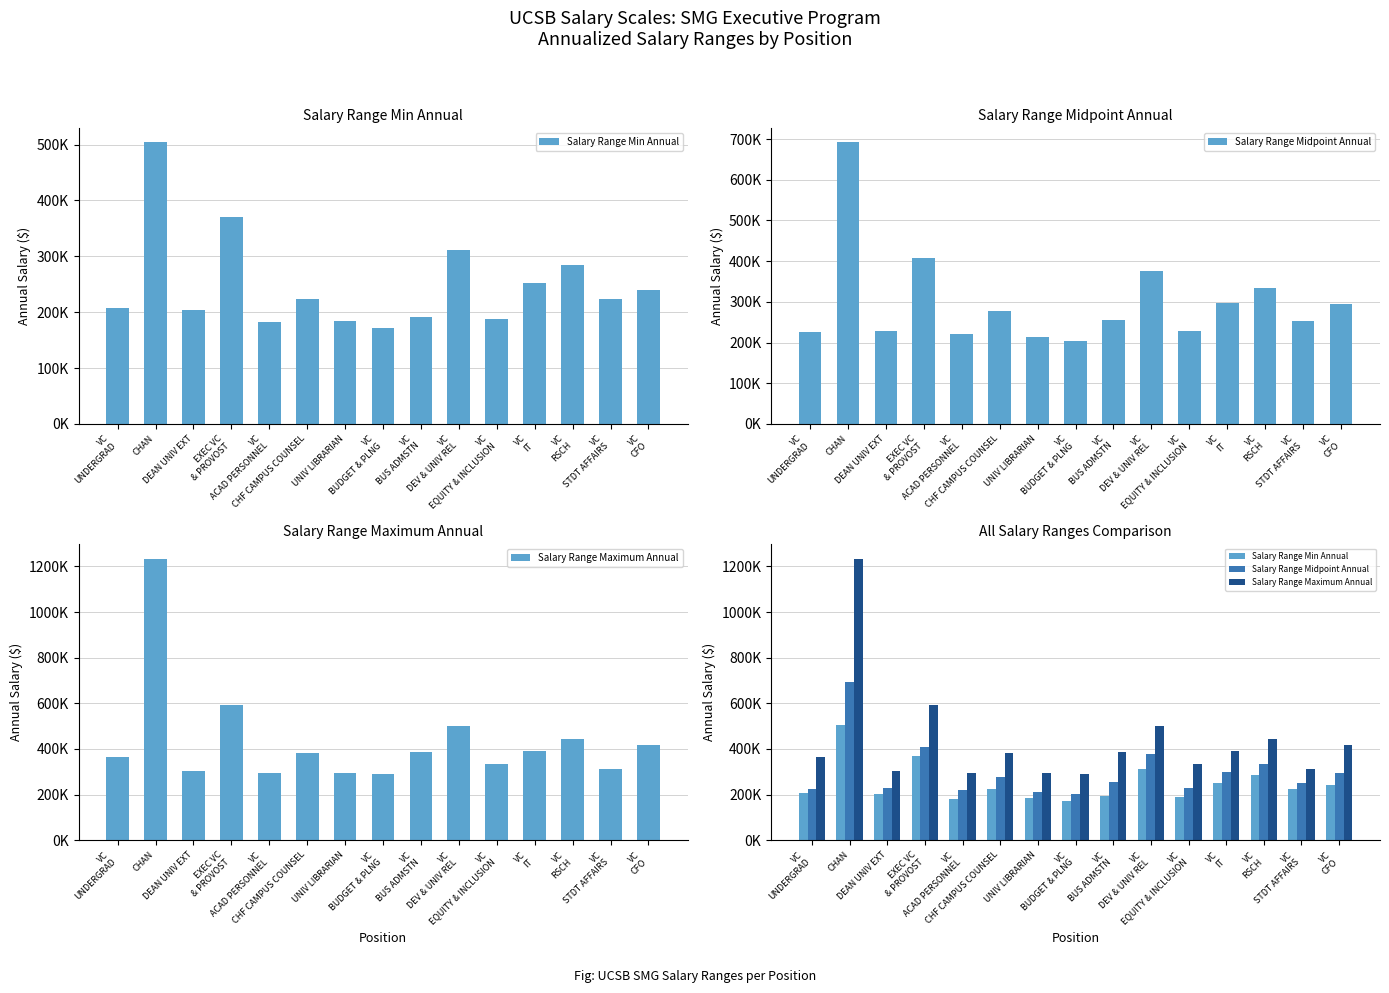

Where does the Salary Range Midpoint Annual series first go above 254700?

CHAN